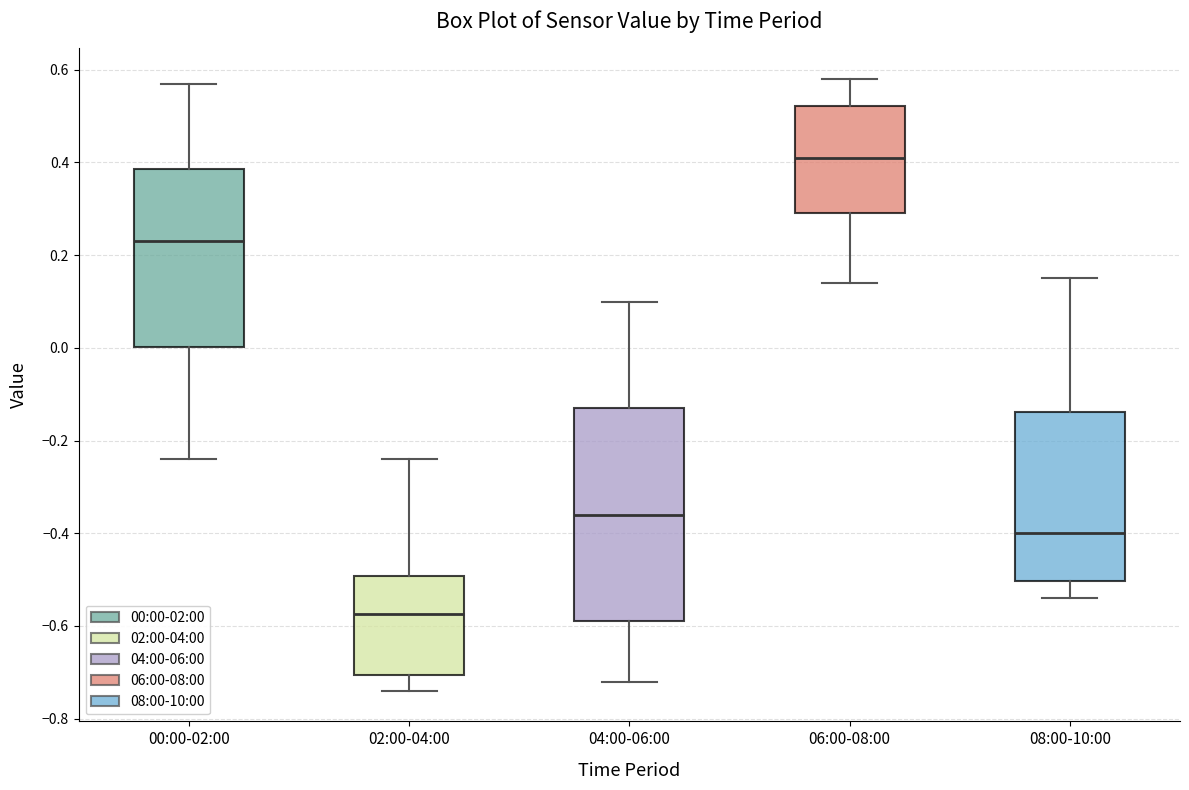

Reading left to right, transcribe this box plot: for each box, give where its median line is, the range the box spans, and where its two whiskers end, as read against the y-axis. The values are not printed on the chart, so give them approximately, as read against the axis.

00:00-02:00: median 0.24, box 0.00 to 0.38, whiskers -0.24 to 0.58
02:00-04:00: median -0.58, box -0.70 to -0.50, whiskers -0.74 to -0.24
04:00-06:00: median -0.36, box -0.58 to -0.12, whiskers -0.72 to 0.10
06:00-08:00: median 0.42, box 0.30 to 0.52, whiskers 0.14 to 0.58
08:00-10:00: median -0.40, box -0.50 to -0.14, whiskers -0.54 to 0.16